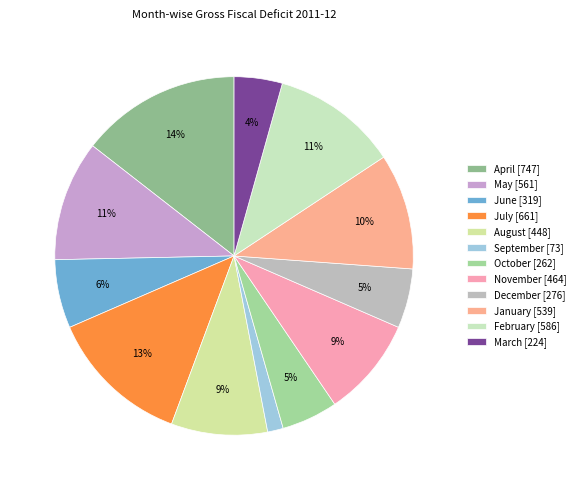

Is it true that November is 14% of the pie?

False